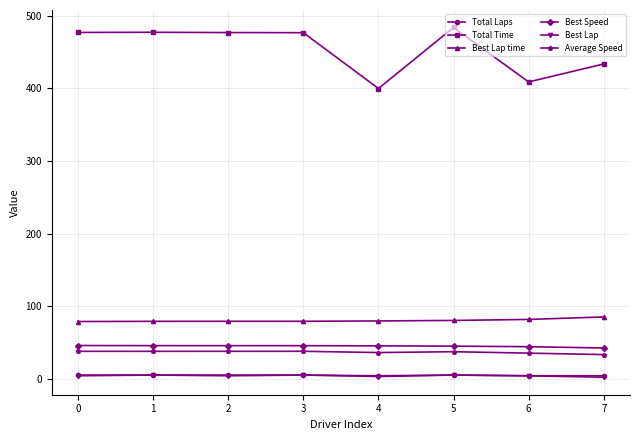

What is the spread (max minus min) of values at 1?

472.4